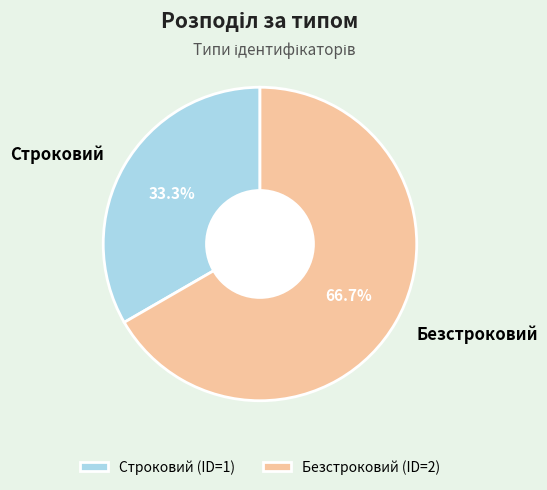

To the nearest percent, what portion does Безстроковий represent?

67%